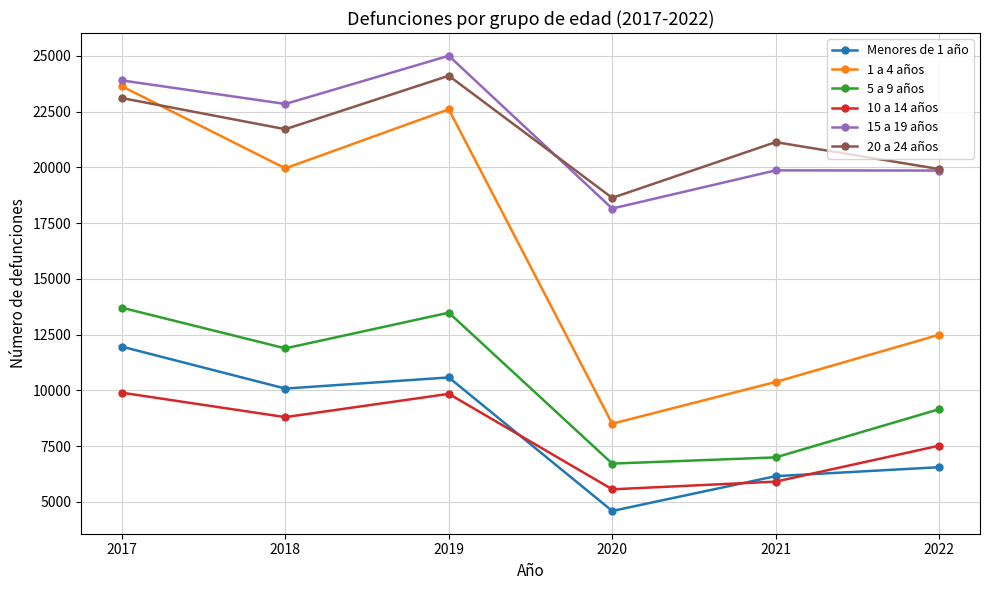

What is the sum of all 15 a 19 años values?

129619